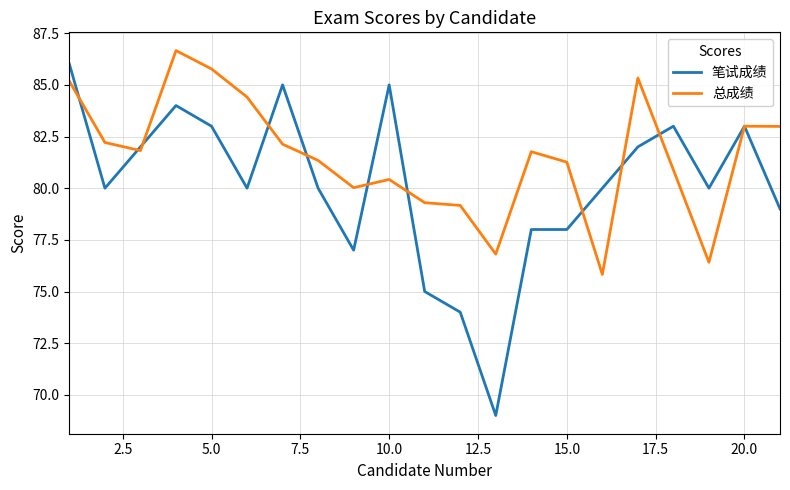

Which series has the largest total across all categories?

总成绩